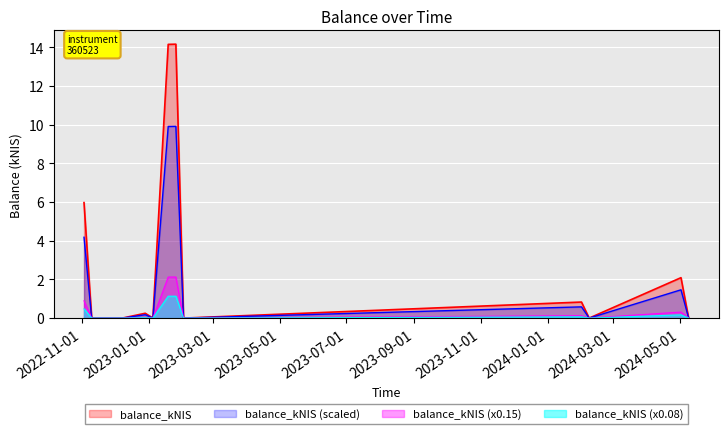

Count the number of data series in this chart.

4